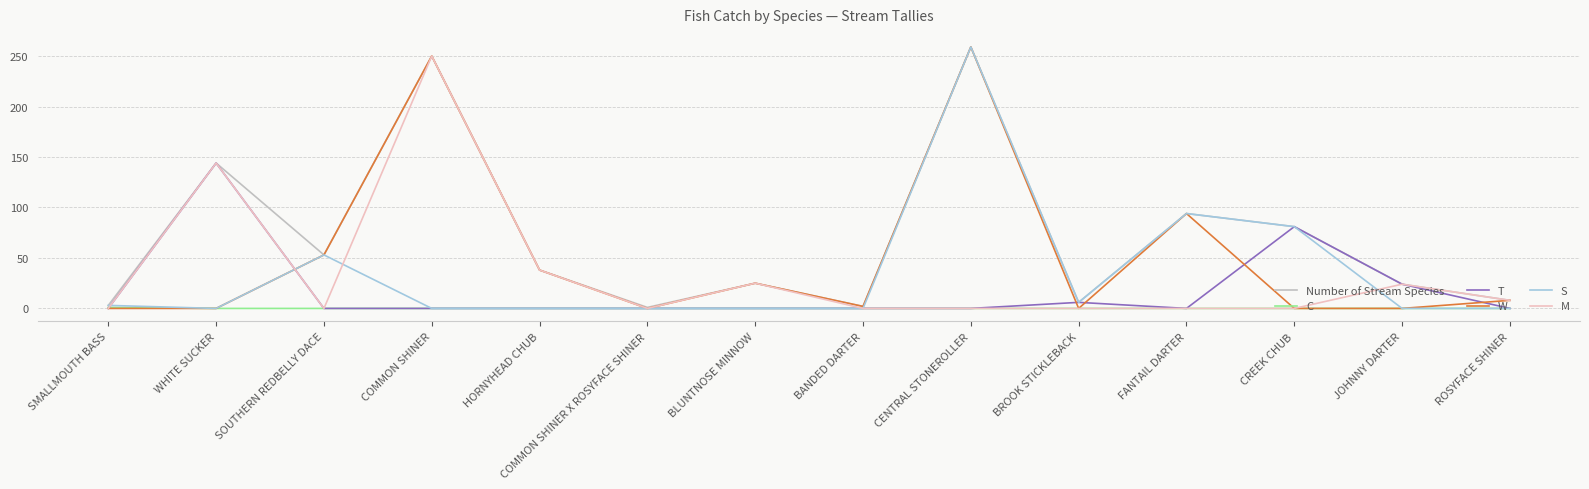

What is the total value across all series at WHITE SUCKER?

432